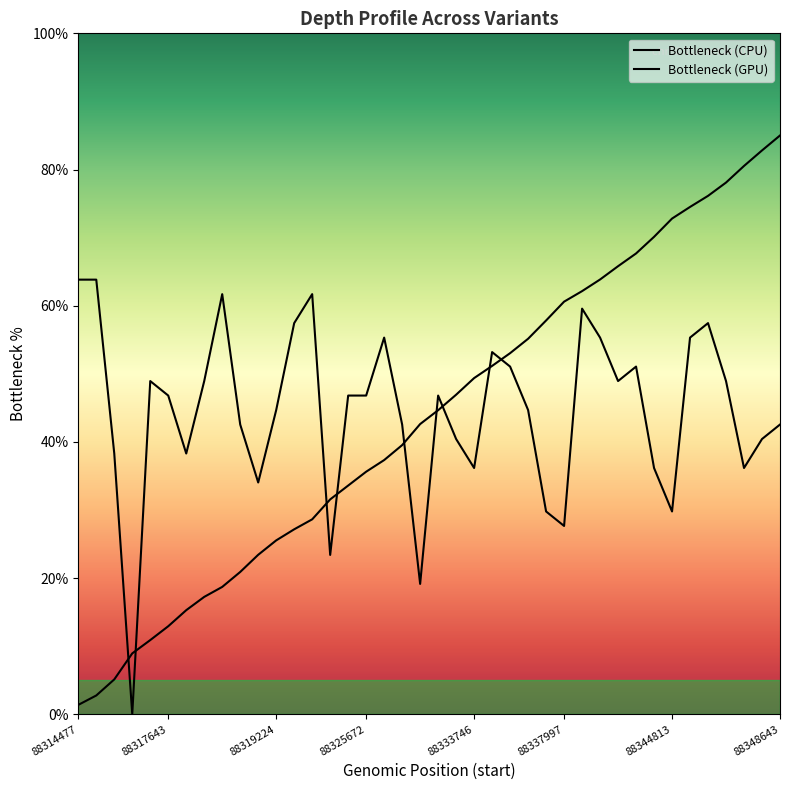

List the labels in order of value, largest first.

88314477, 88314480, 88324296, 88324293, 88339735, 88320589, 88345068, 88327186, 88341238, 88345067, 88335242, 88335300, 88343741, 88316988, 88322839, 88343693, 88345144, 88317643, 88325669, 88325672, 88330458, 88319224, 88336317, 88325020, 88328895, 88348643, 88330845, 88345791, 88315198, 88319345, 88333746, 88344256, 88345316, 88318392, 88337914, 88344813, 88337997, 88325419, 88329075, 88315963